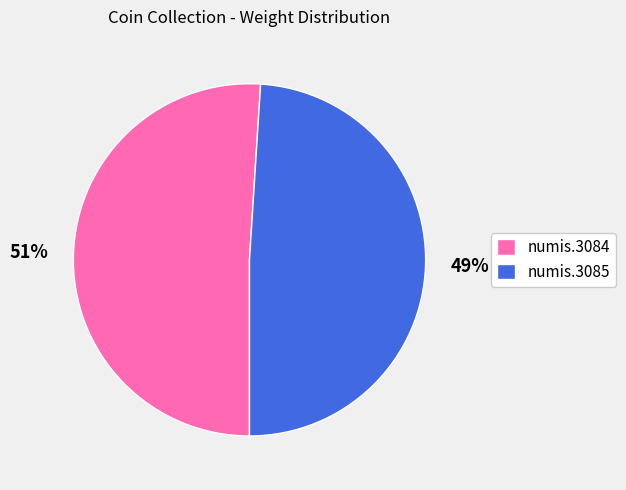

Which slice is the smallest?

numis.3085